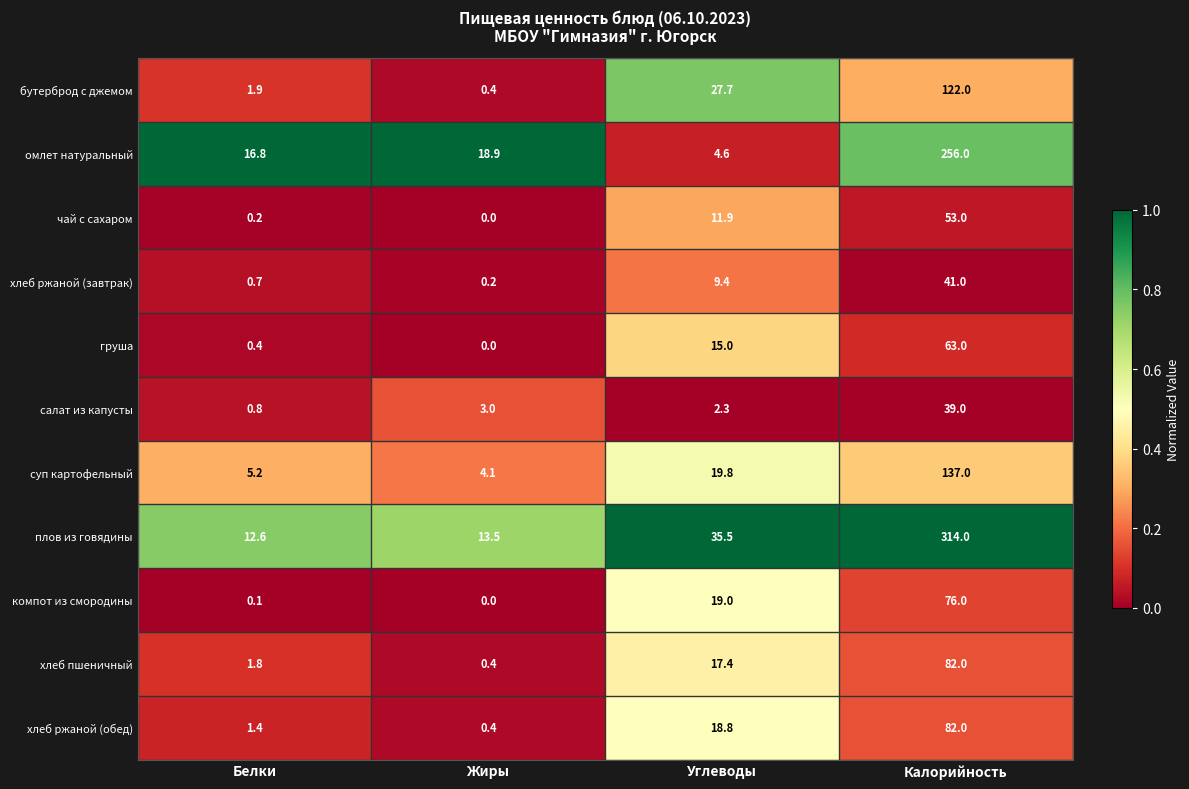

What is the average value of the плов из говядины series?

93.9